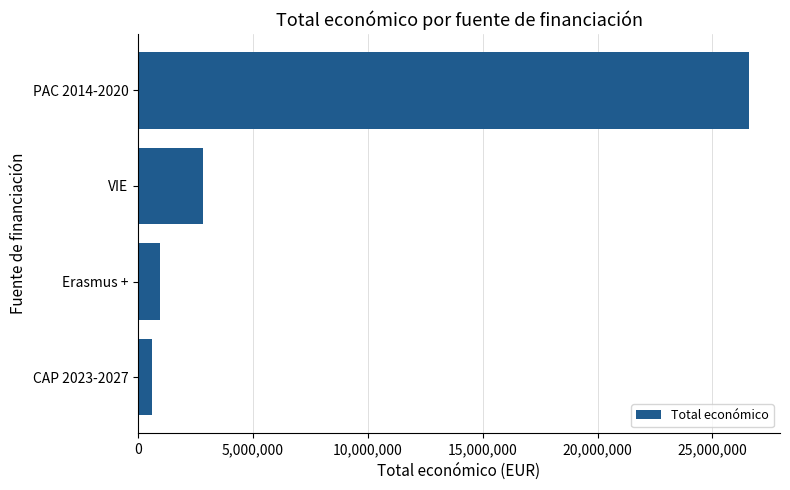

Reading top to bottom, list all the values displayed in this chart.

PAC 2014-2020=26609214	VIE=2839669	Erasmus +=946396	CAP 2023-2027=599211